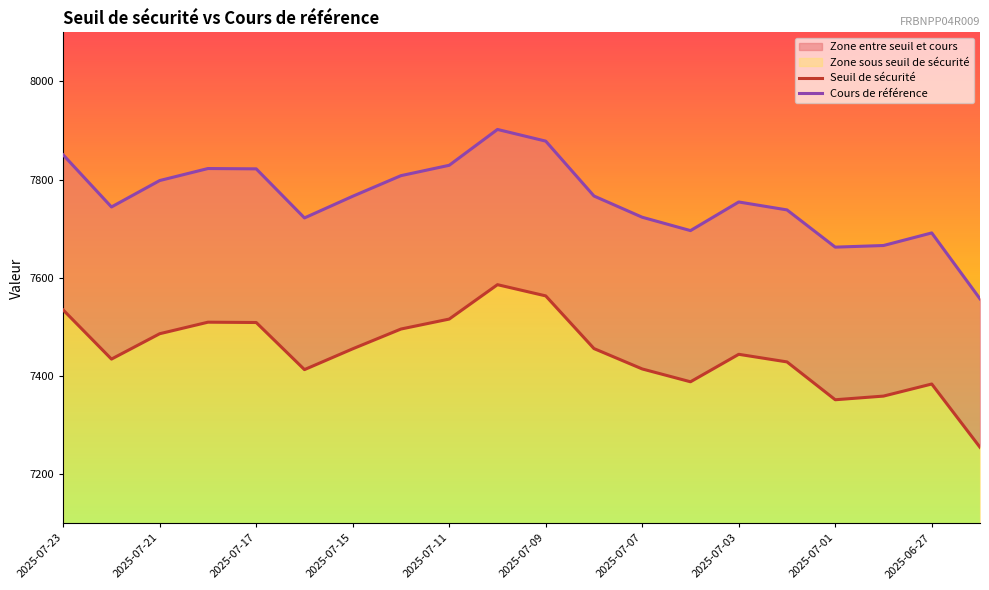

Which series has the largest total across all categories?

Cours de référence